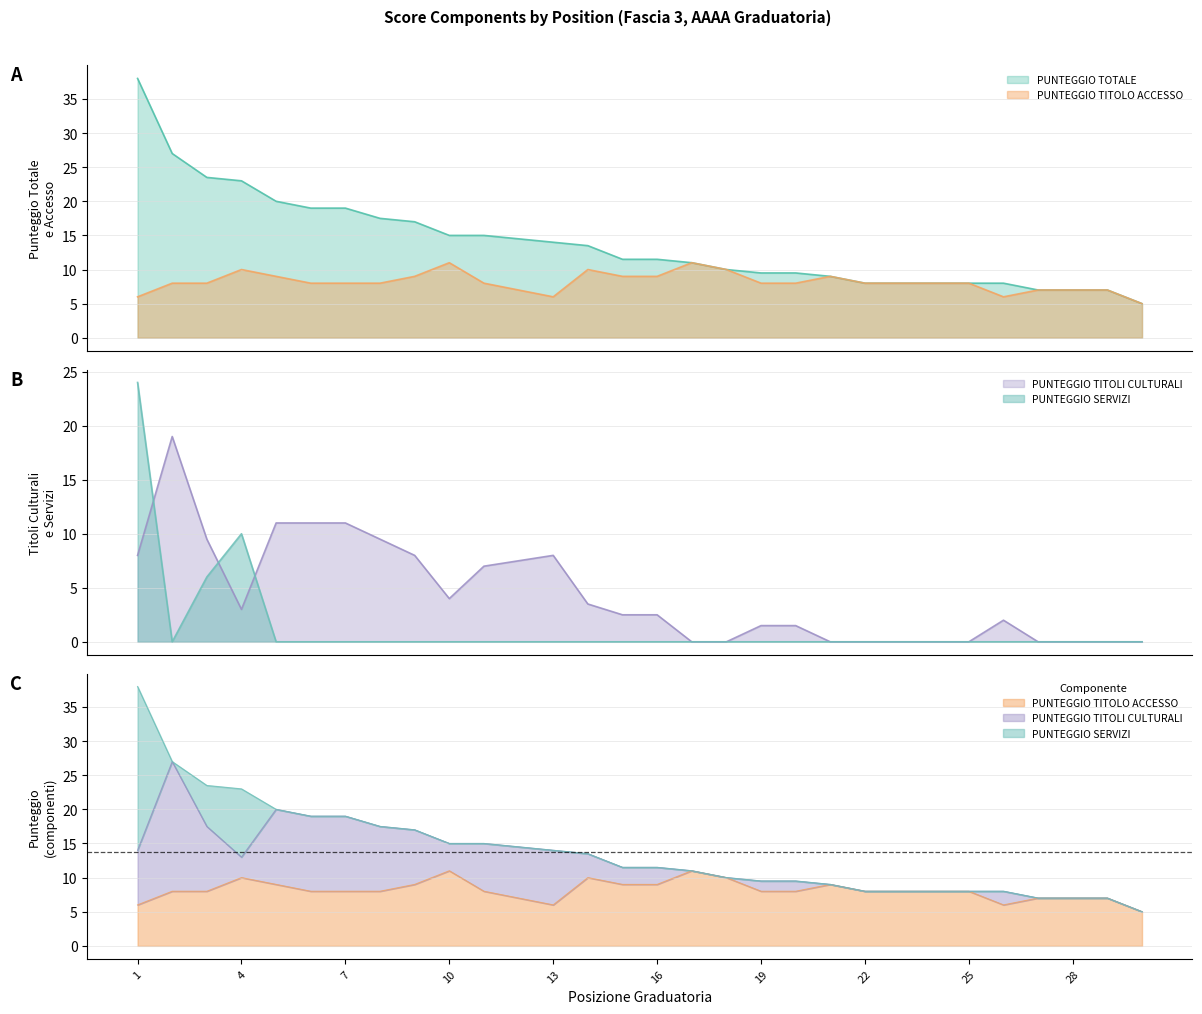

How many positive values does the PUNTEGGIO TITOLI CULTURALI series have?

19